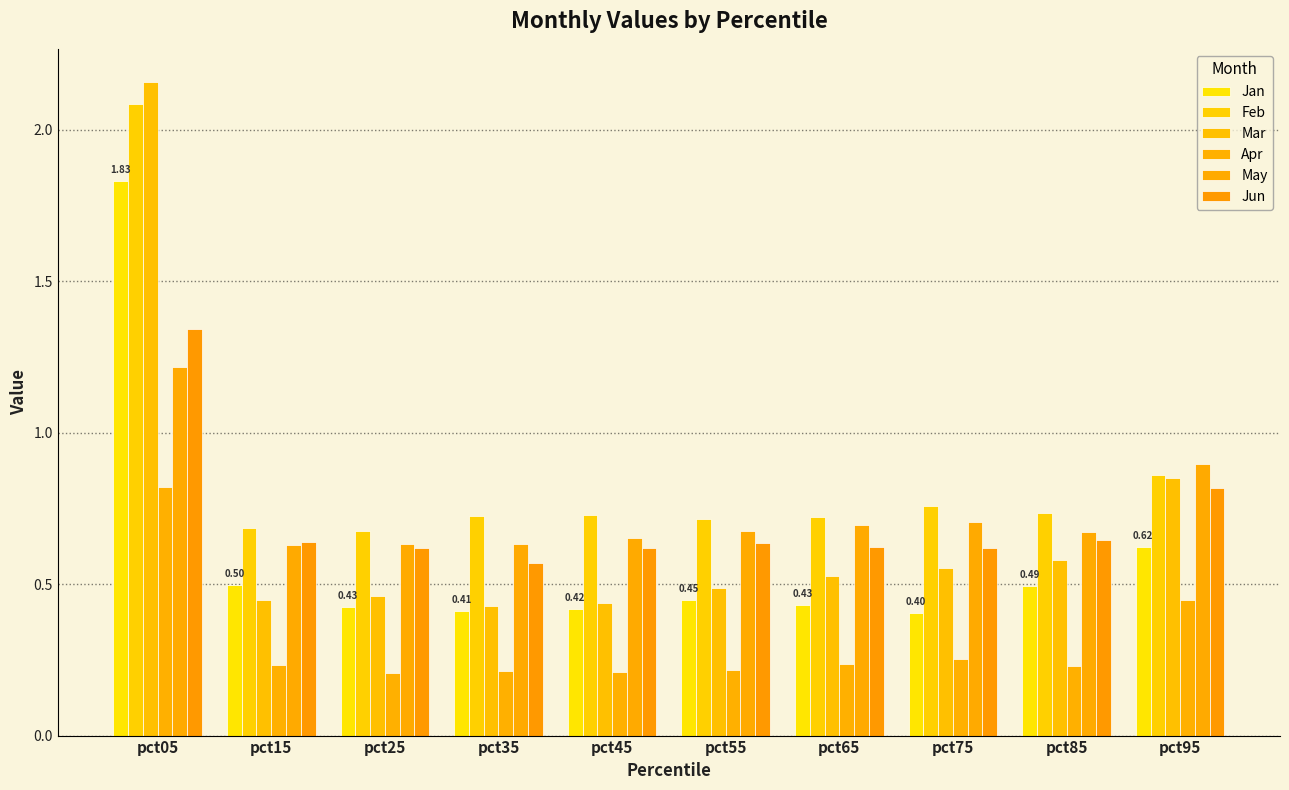

Is it true that Jun equals 0.2 at pct25?

False